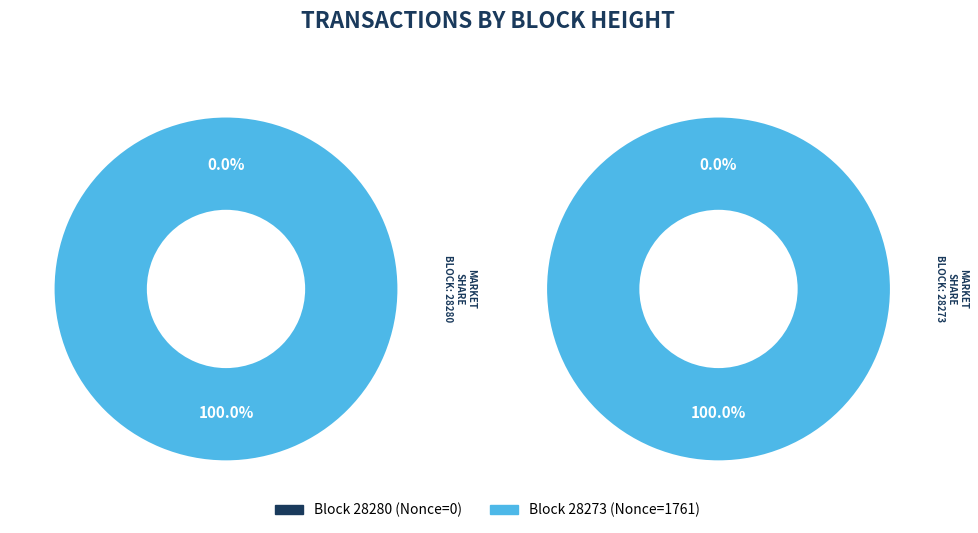

To the nearest percent, what is the difference between the largest and smallest slice percentages?

100%